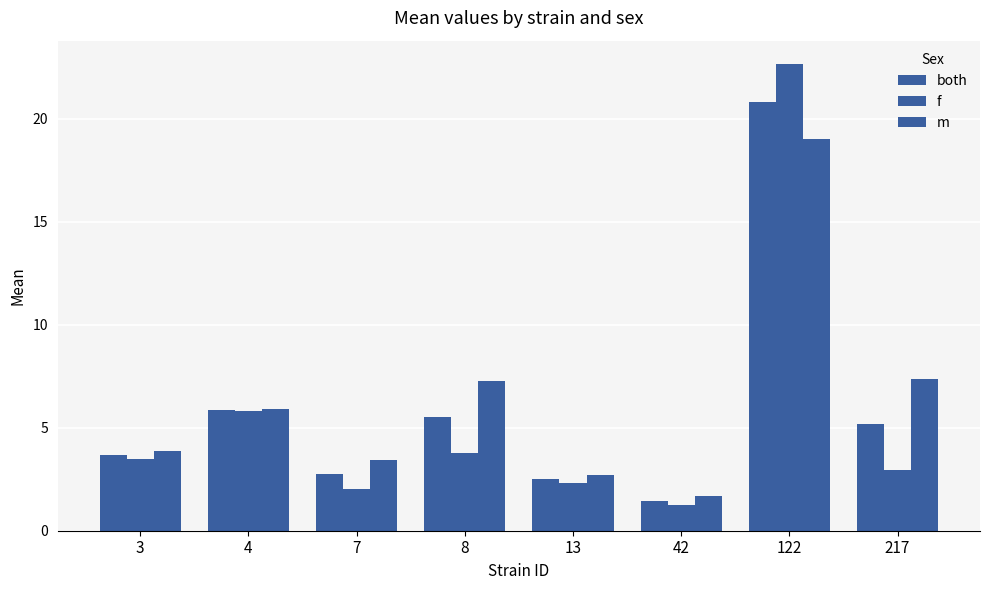

How many bars are there in each group?

3